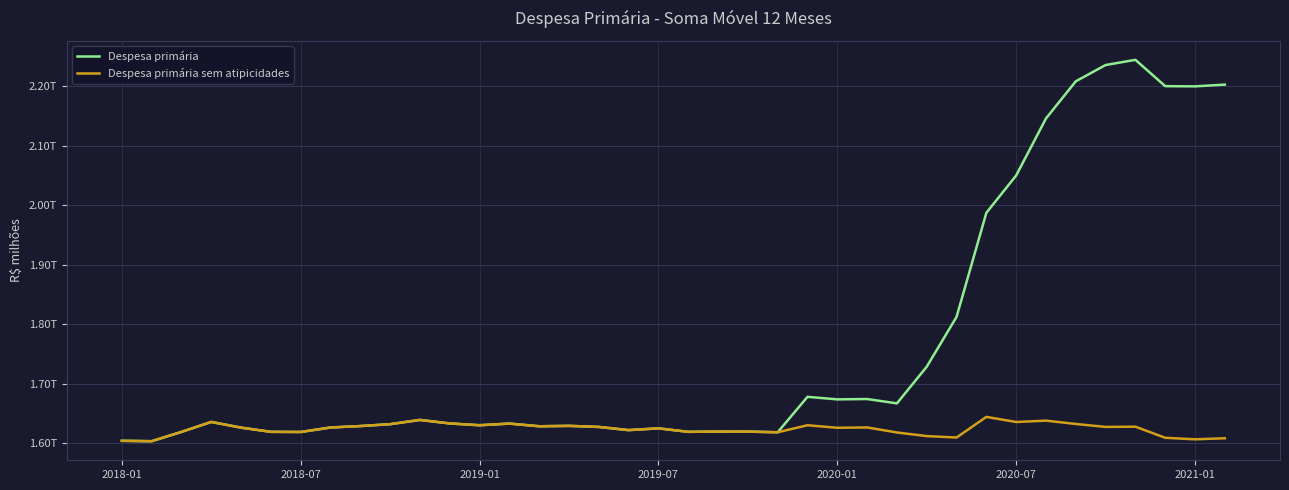

True or false: Despesa primária sem atipicidades and Despesa primária cross at least once.

False